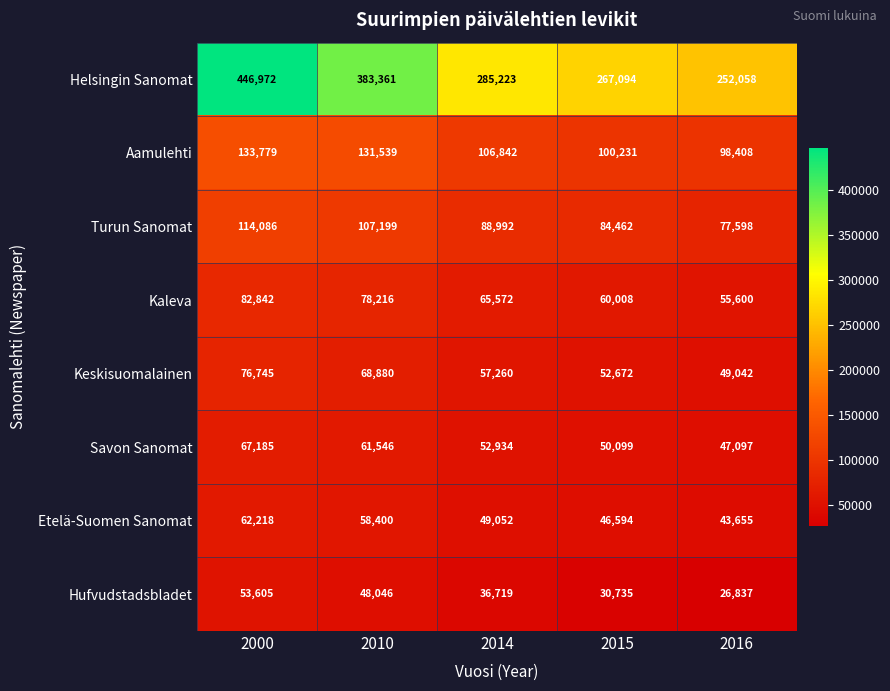

What is the difference between the maximum and minimum values in the Helsingin Sanomat series?

194914